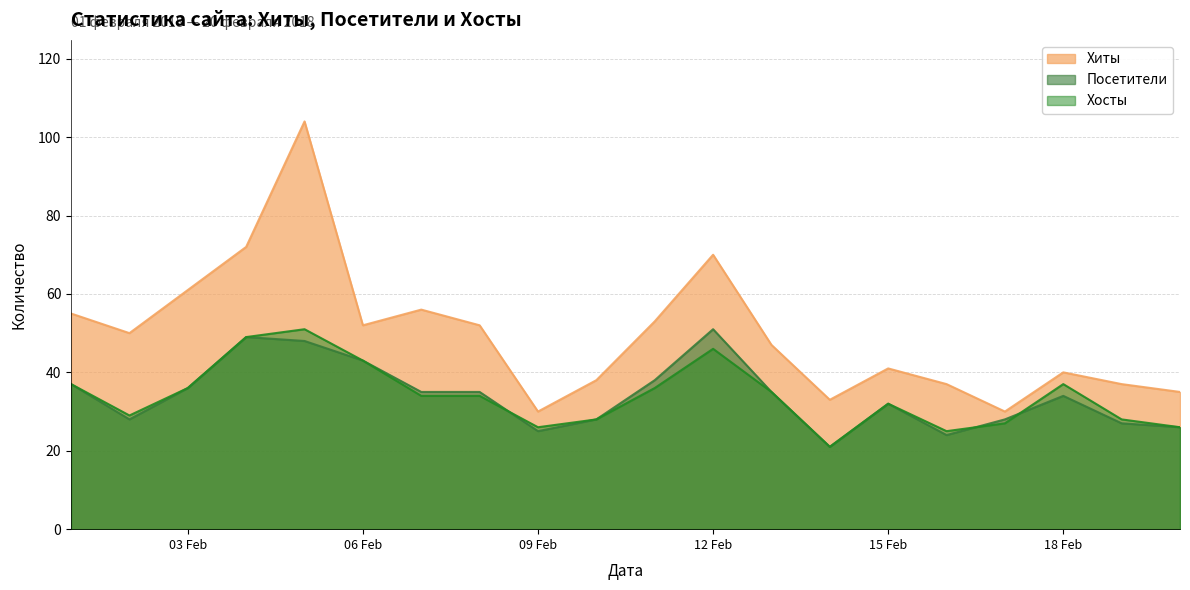

What is the highest value of the Хиты series?

104